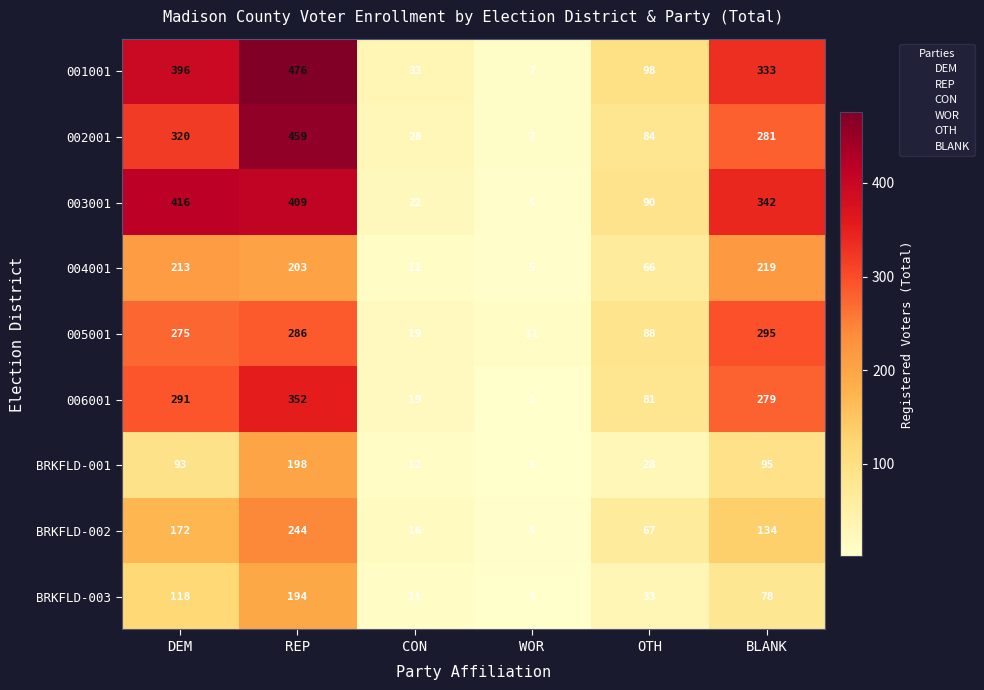

At how many categories does at least one series exceed 354?

2